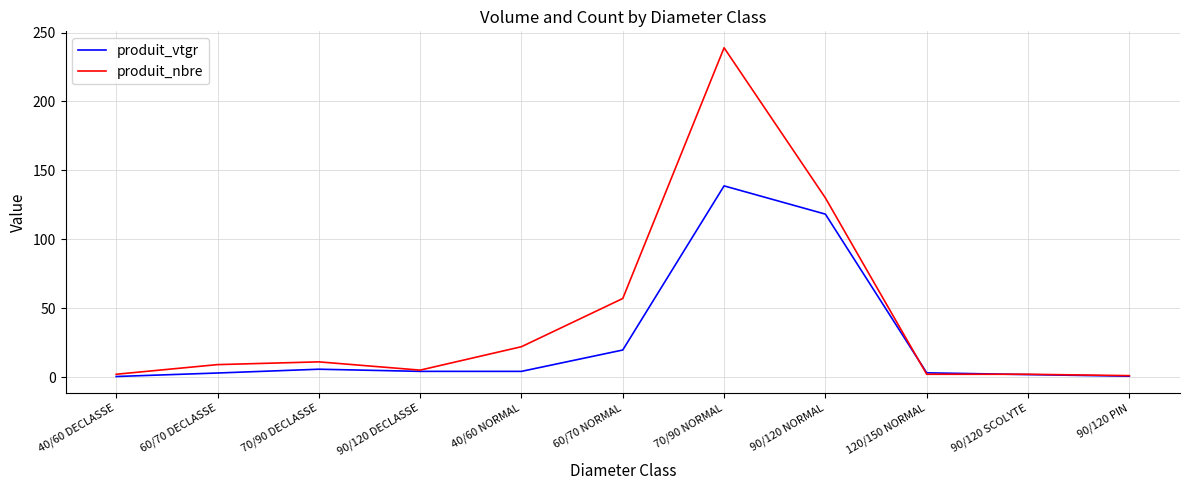

True or false: produit_nbre has a value of 1.0 at 90/120 PIN.

True